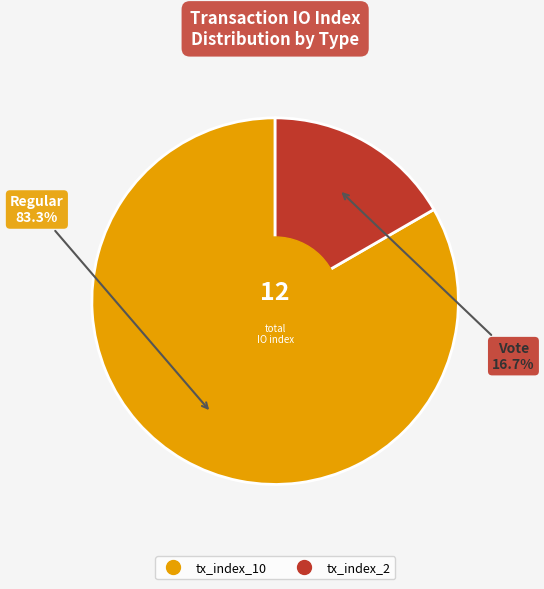

Rank the categories by value from lowest to highest.

tx_index_2, tx_index_10